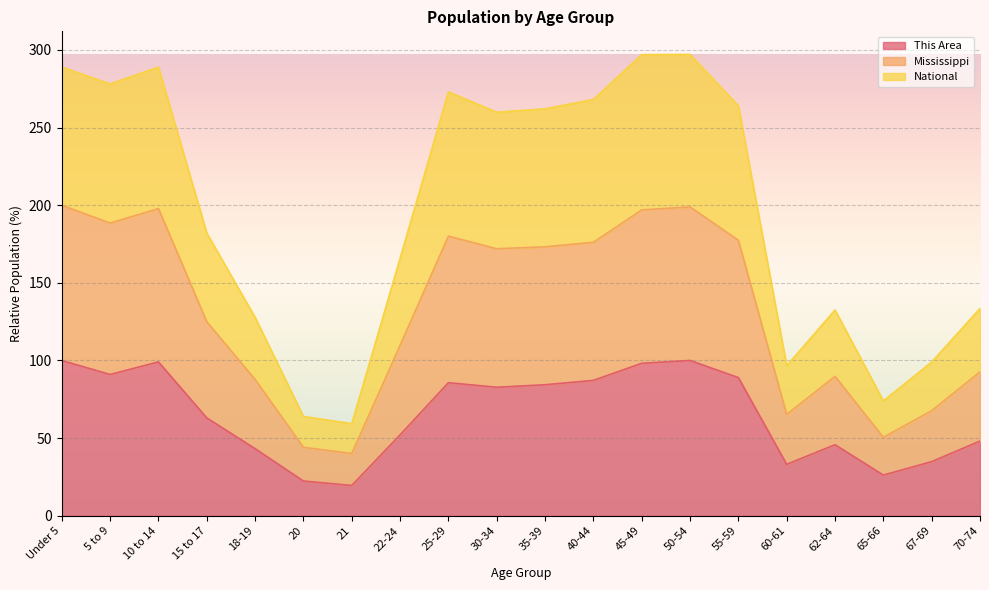

Rank the series by their average value, from highest to lowest.

Mississippi, National, This Area